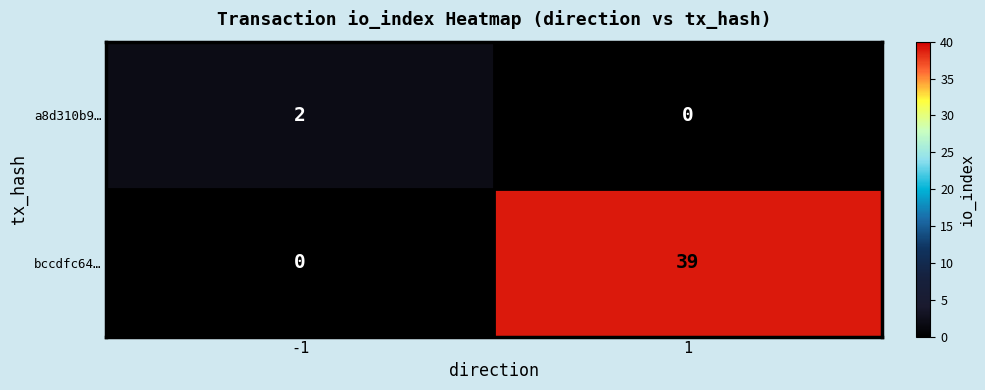

Is it true that a8d310b9… equals 0 at 1?

True